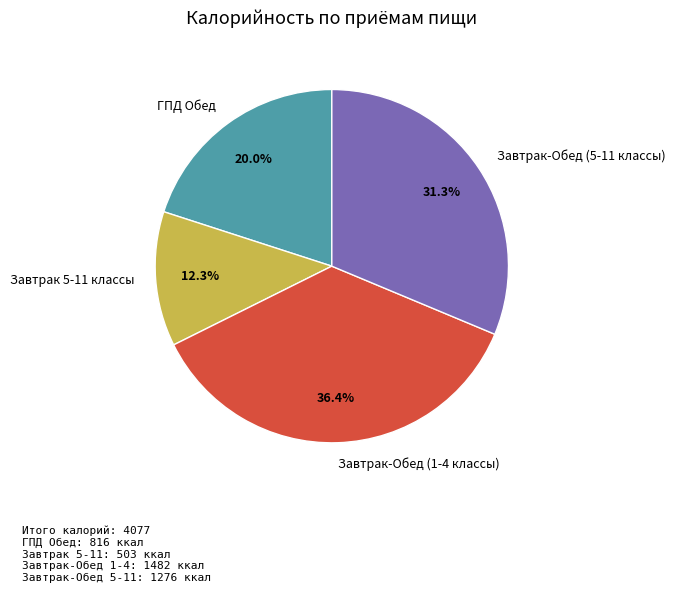

To the nearest percent, what is the combined percentage of ГПД Обед and Завтрак-Обед (5-11 классы)?

51%